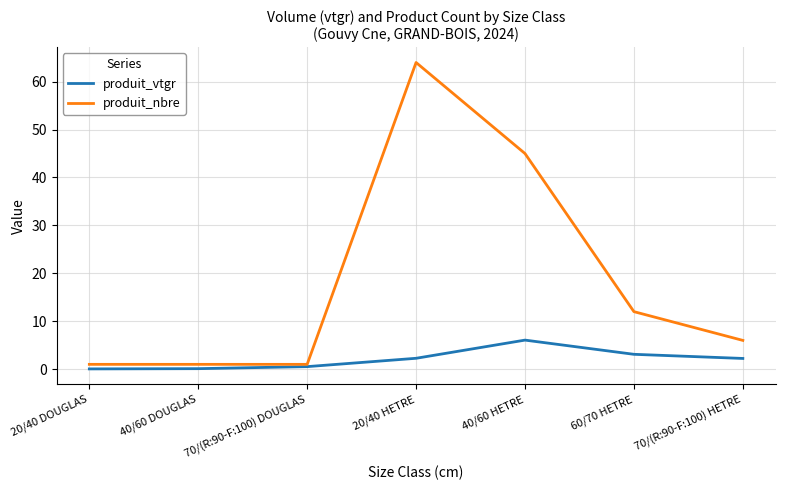

Is it true that produit_nbre equals 1.0 at 40/60 DOUGLAS?

True